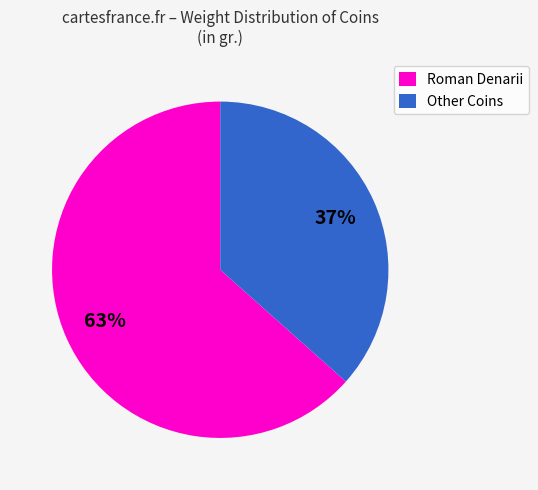

To the nearest percent, what is the combined percentage of Roman Denarii and Other Coins?

100%